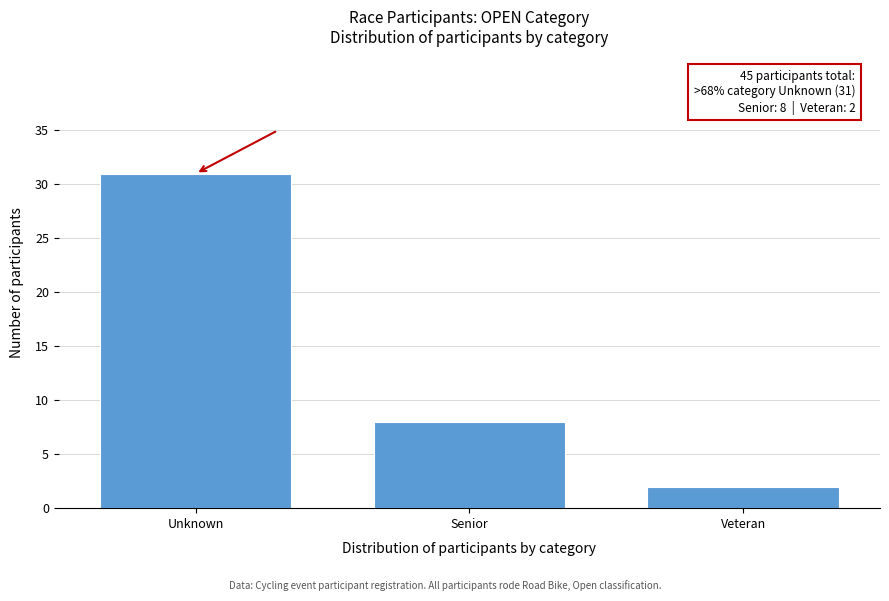

Reading right to left, transcribe all the data shown in this chart.

Veteran=2	Senior=8	Unknown=31